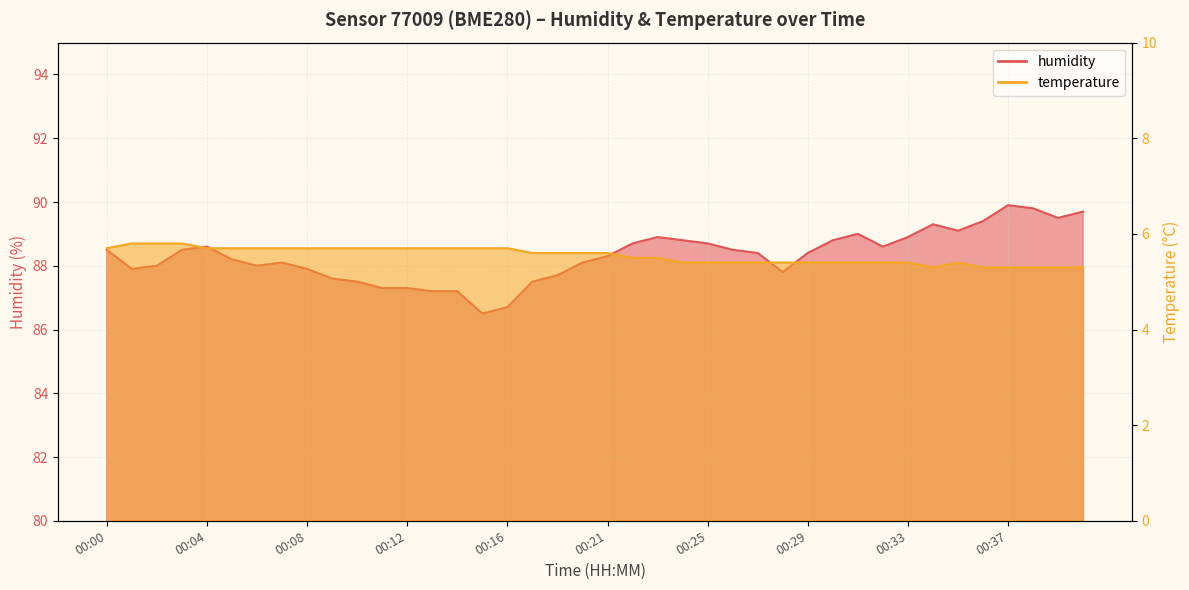

True or false: temperature has a value of 5.7 at 00:07.

True